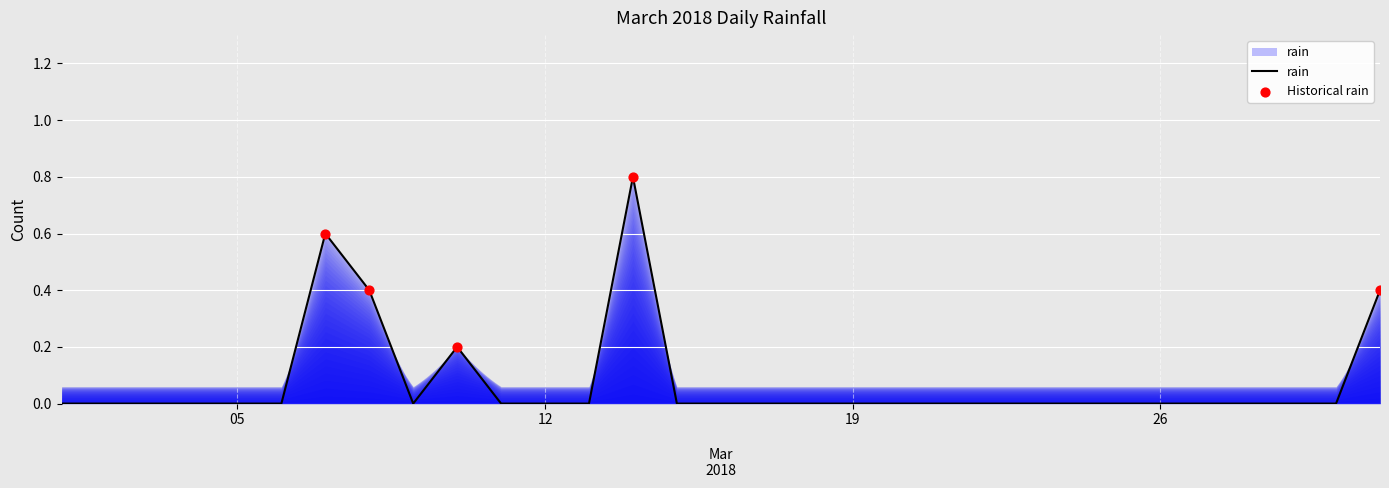

What is the difference between the maximum and minimum values?

0.8